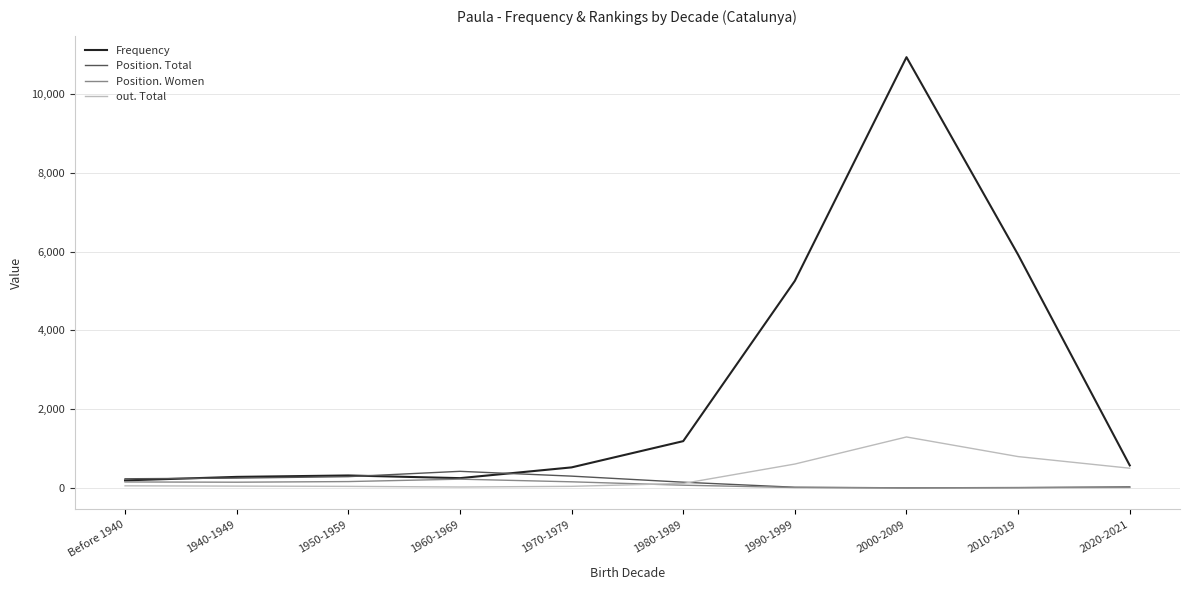

In Frequency, how many points are lower than both neighbors (excluding endpoints)?

1